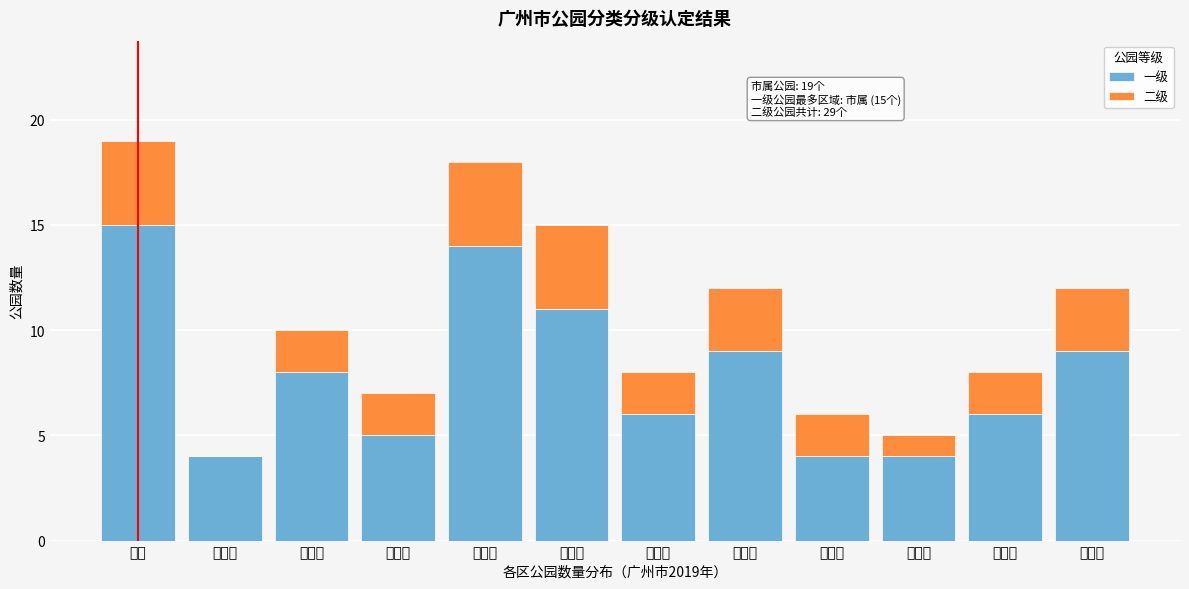

Reading left to right, transcribe the values for 一级.

市属=15	越秀区=4	海珠区=8	荔湾区=5	天河区=14	白云区=11	黄埔区=6	番禺区=9	花都区=4	南沙区=4	增城区=6	从化区=9